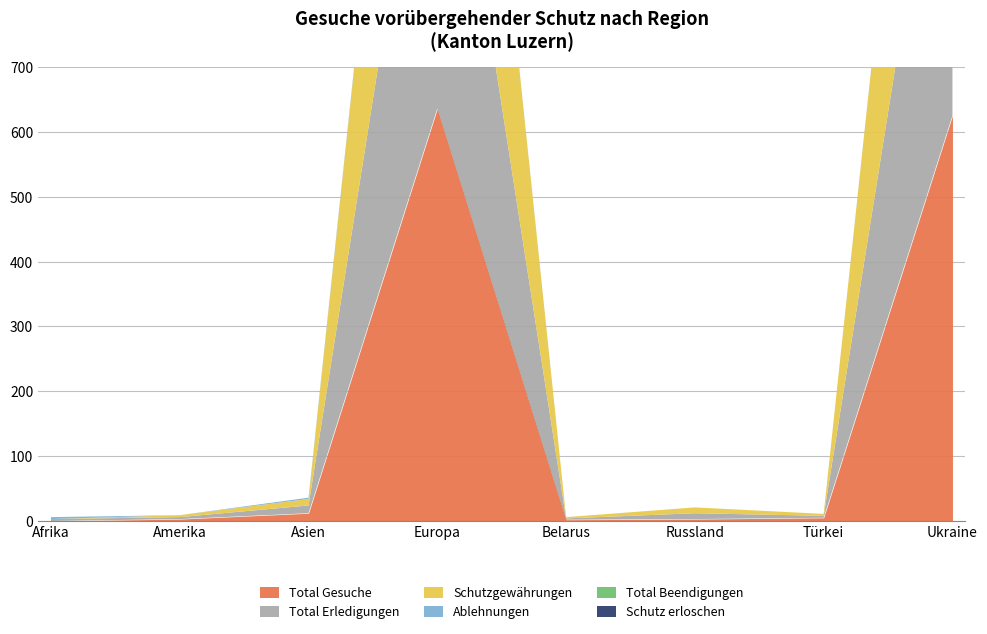

True or false: Total Gesuche and Schutz erloschen intersect in this chart.

False